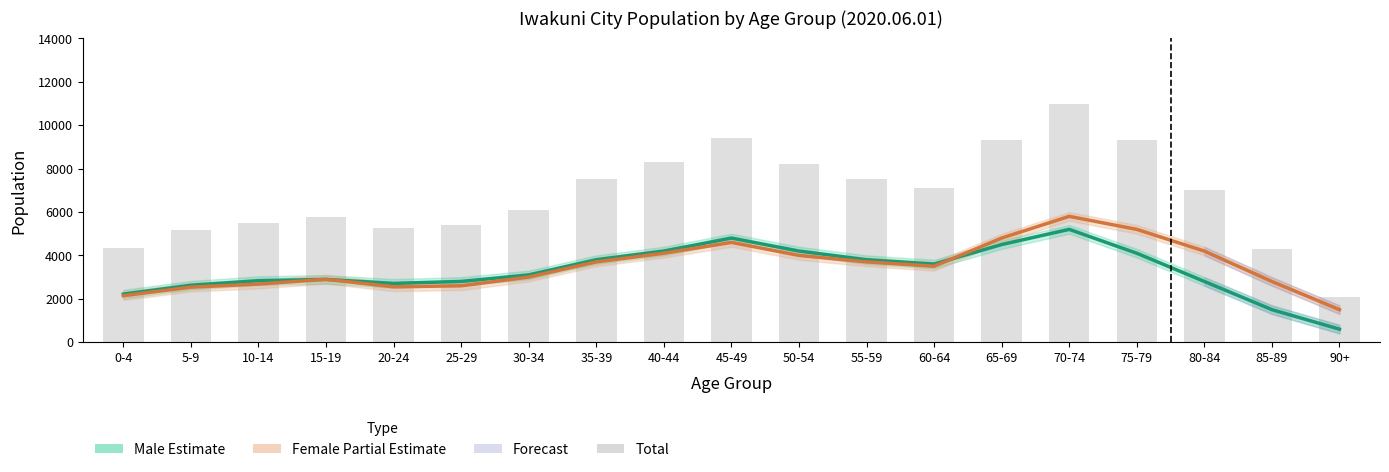

What is the sum of all Female (Partial Estimate) values?

66307